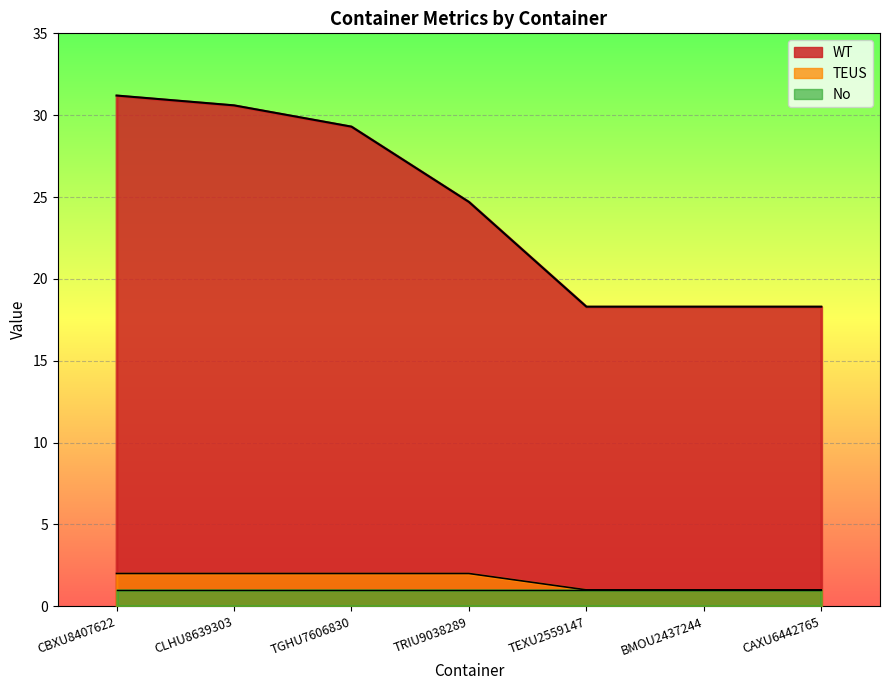

What is the label of the 6th point from the right?

CLHU8639303